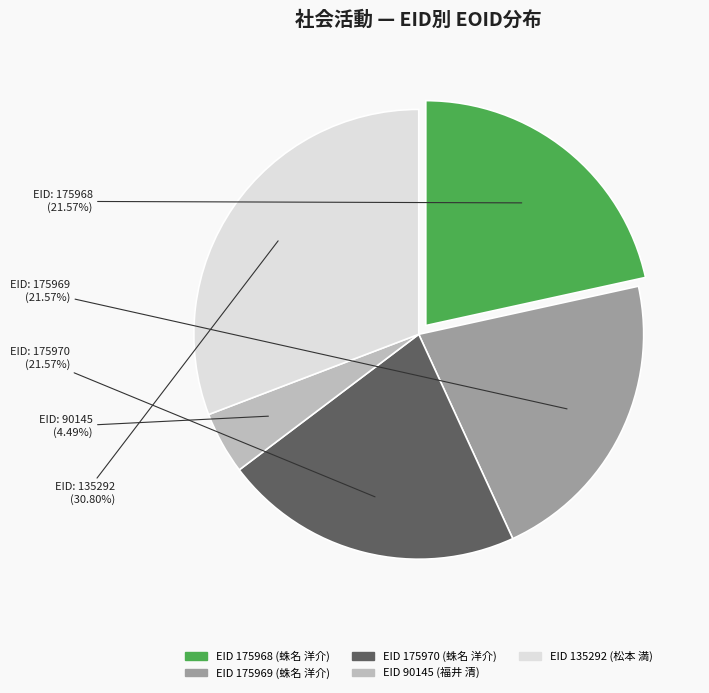

Does any single category account for the majority?

No